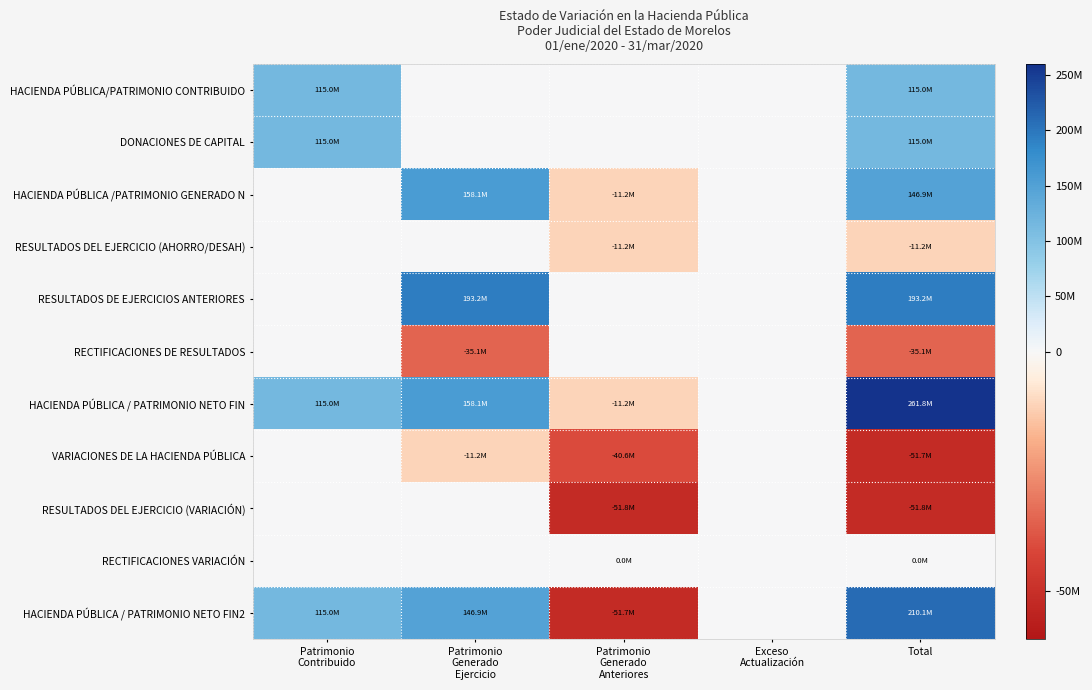

What is the minimum value shown in the chart?

-51752853.4